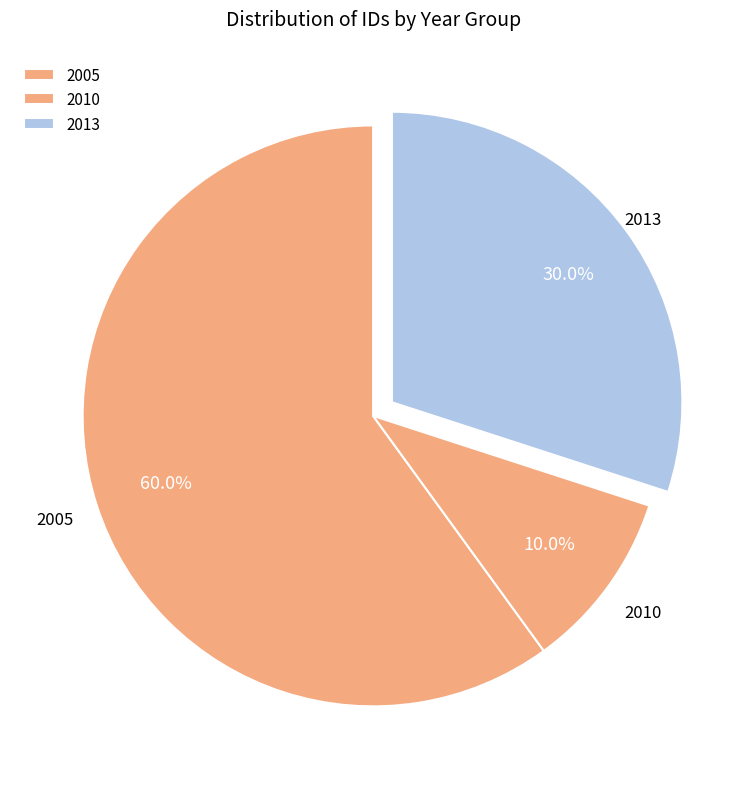

How many segments does this pie chart have?

3